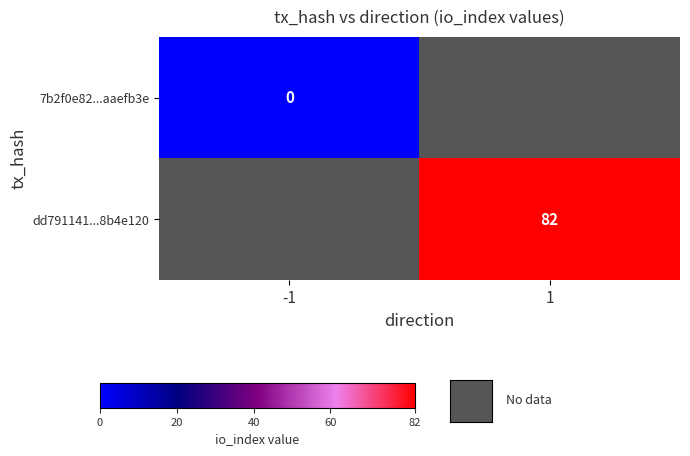

Is it true that dd791141...8b4e120 equals 128 at 1?

False